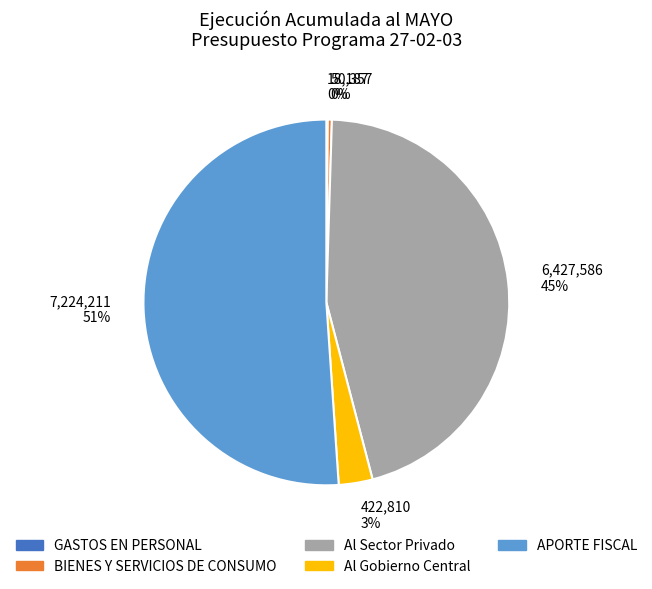

Between APORTE FISCAL and Al Gobierno Central, which is larger?

APORTE FISCAL